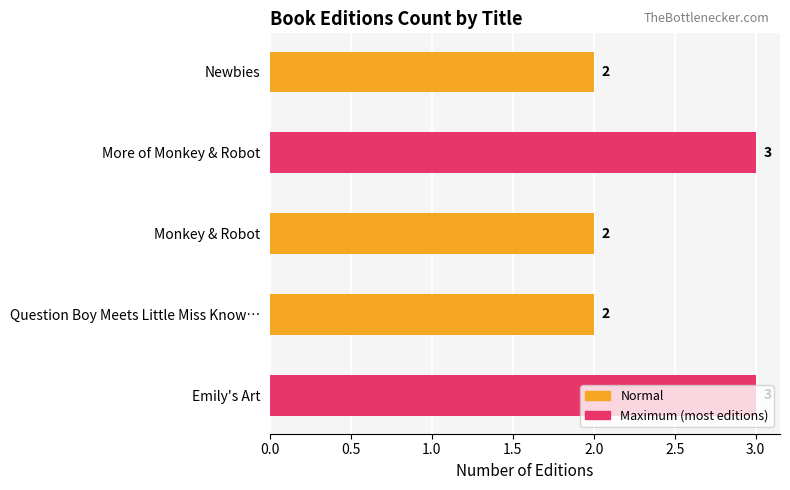

What is the label of the 5th bar from the bottom?

Newbies